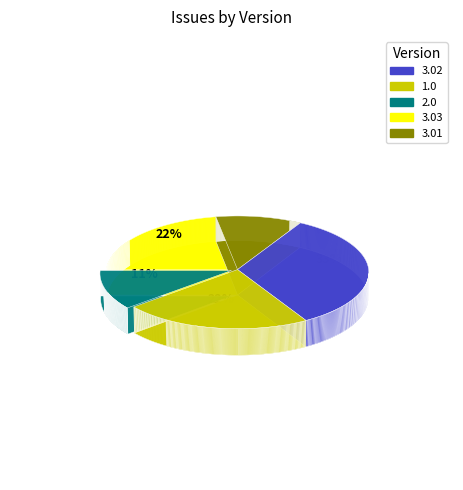

What portion of the pie excludes 3.01?

88.9%